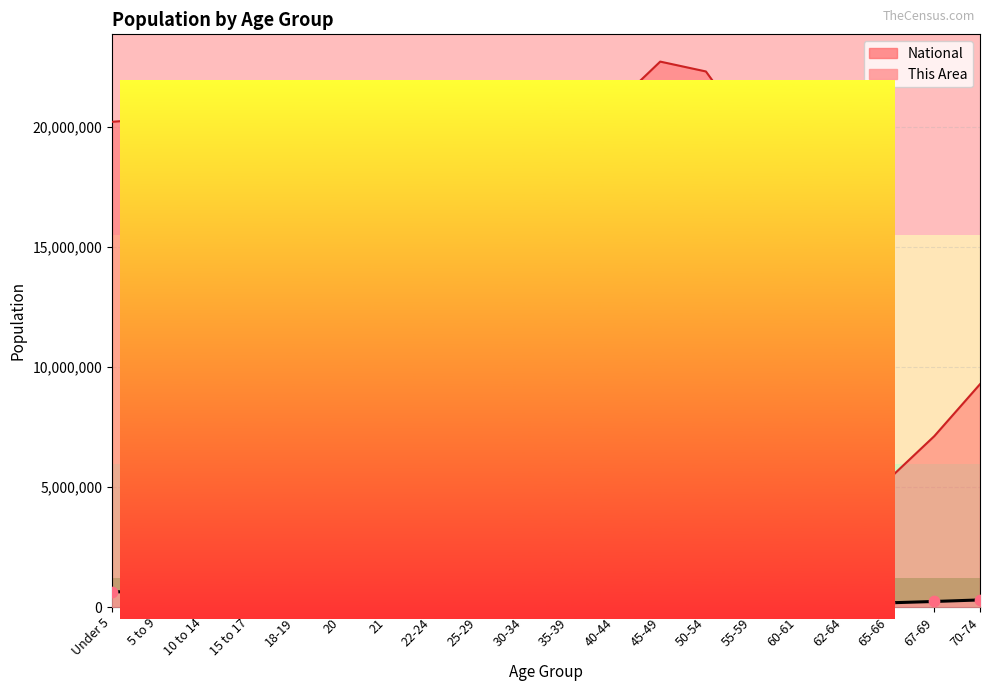

At which category is the sum across all series the highest?

45-49